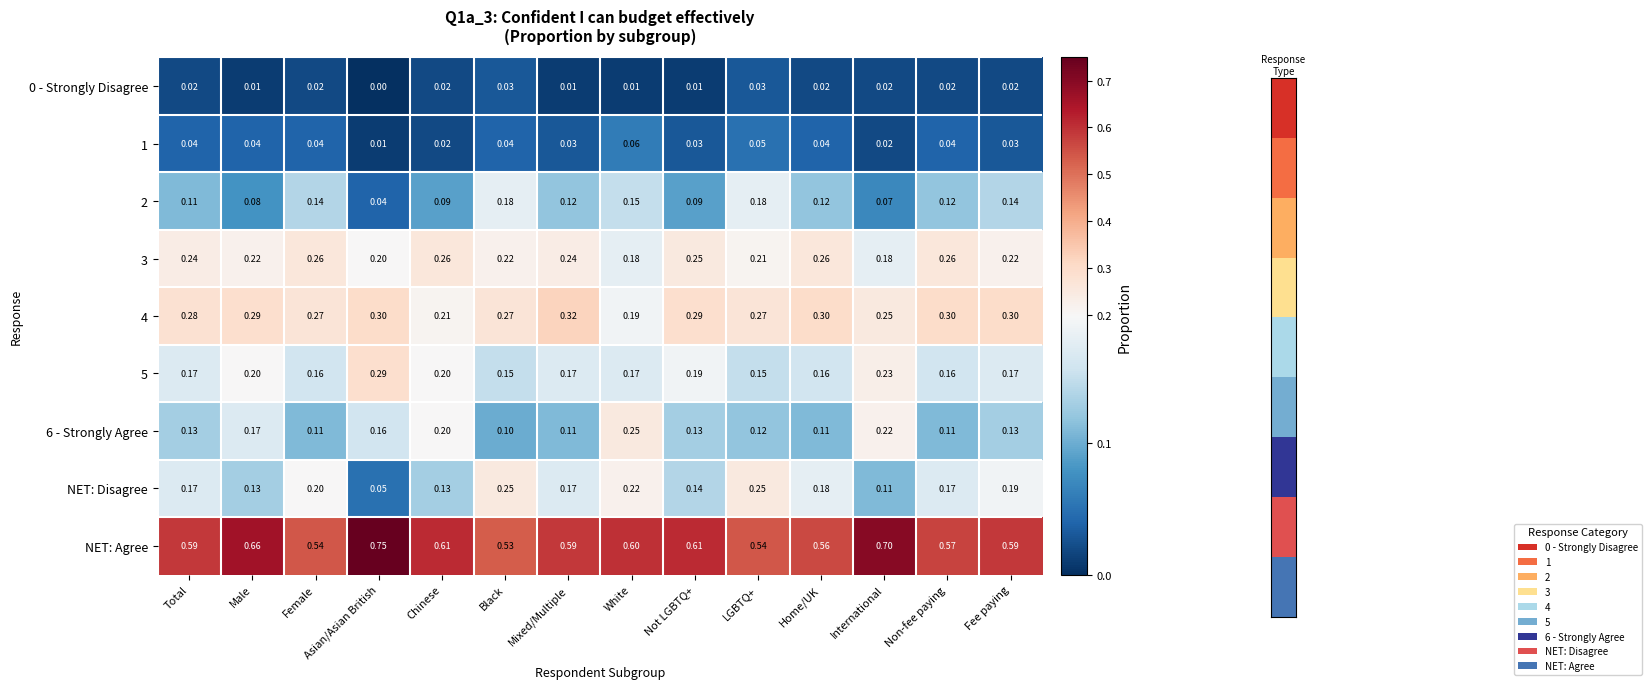

Which series has the largest total across all categories?

NET: Agree